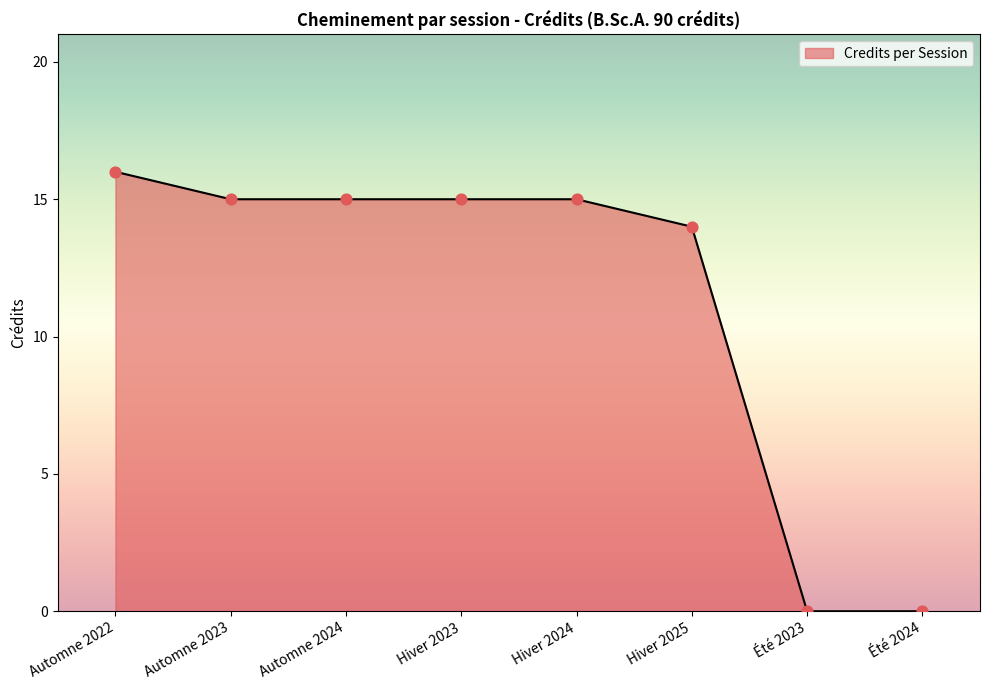

Which has a higher value, Automne 2022 or Hiver 2025?

Automne 2022